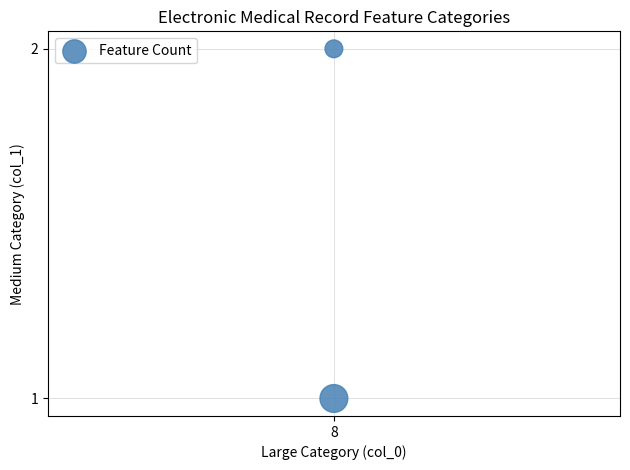

What is the average X value?

8